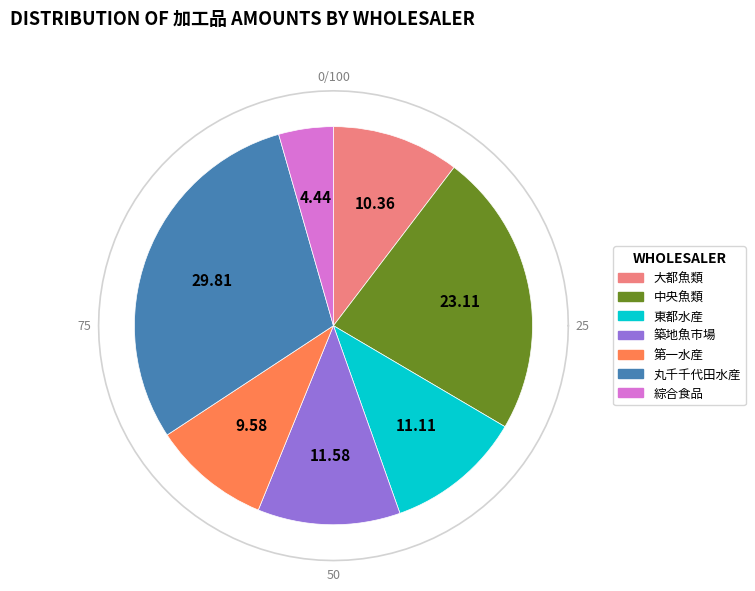

Rank the categories by value from lowest to highest.

綜合食品, 第一水産, 大都魚類, 東都水産, 築地魚市場, 中央魚類, 丸千千代田水産